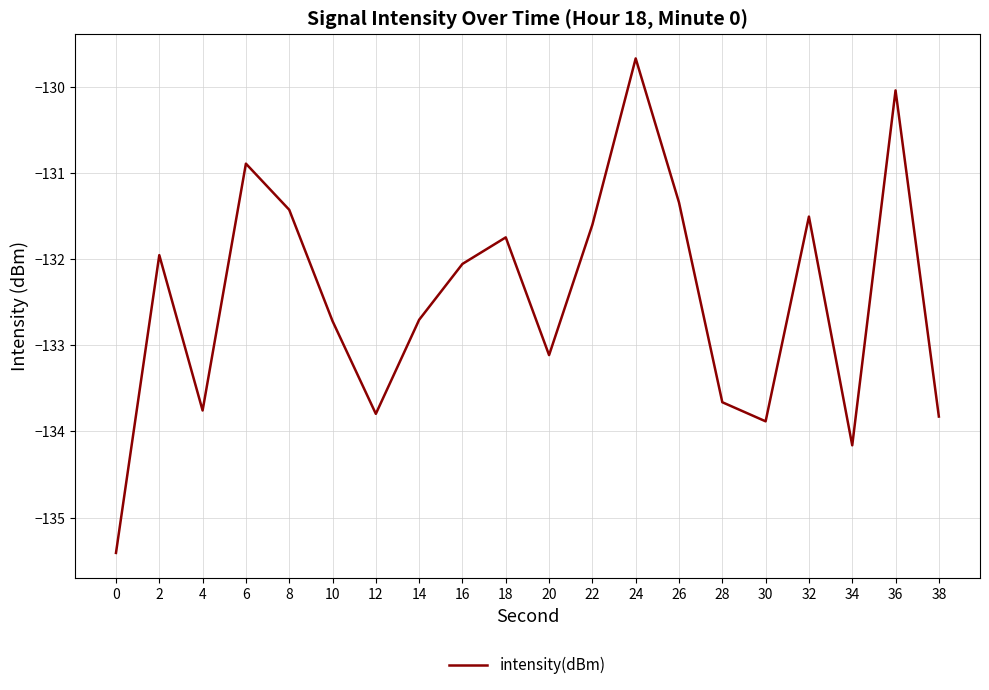

Which category has the highest value across all series?

24